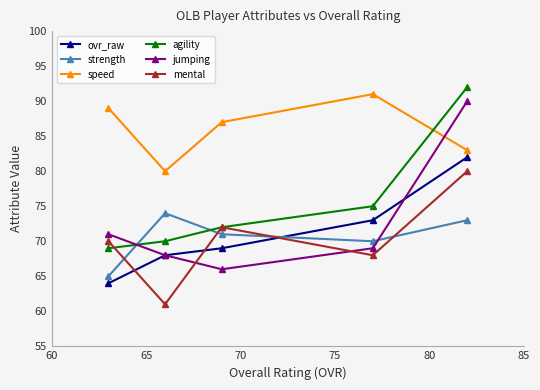

What is the value of the agility point at the 3rd from the left?

72